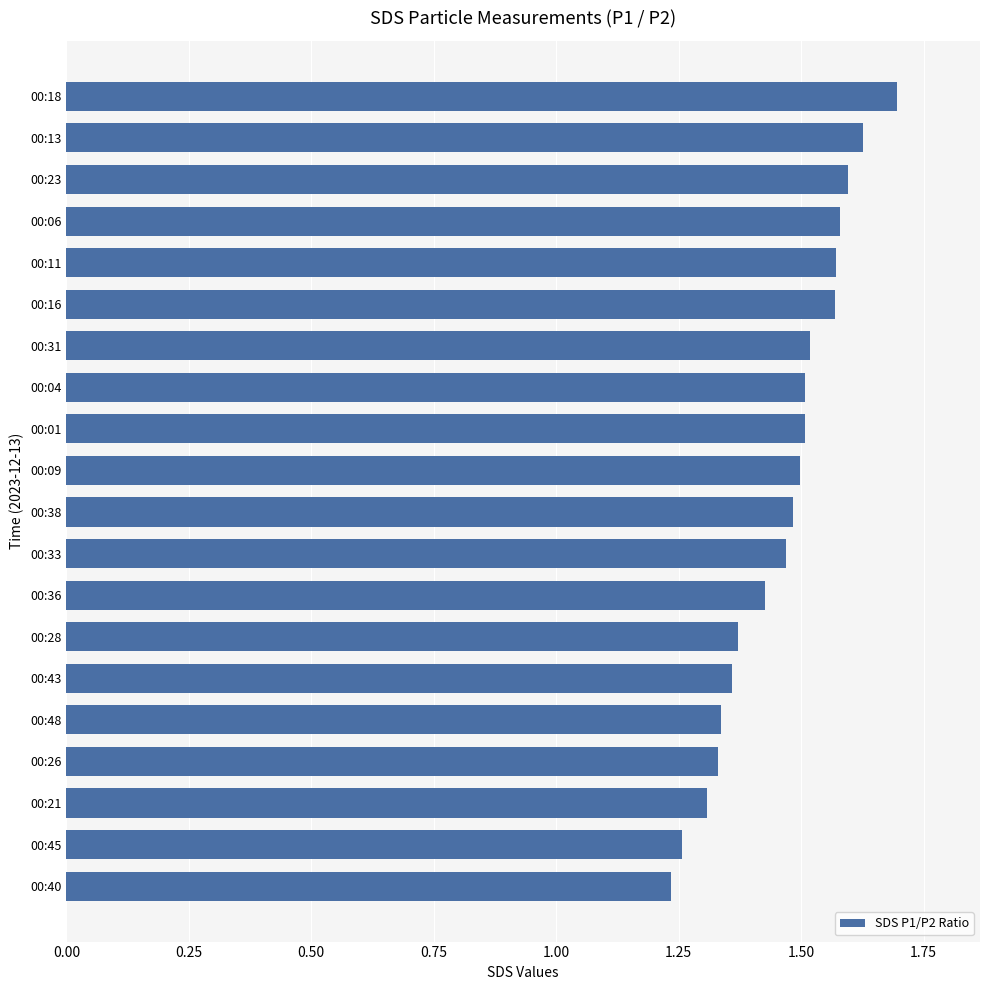

The chart shows a value of 2.2 at 00:16. True or false?

False